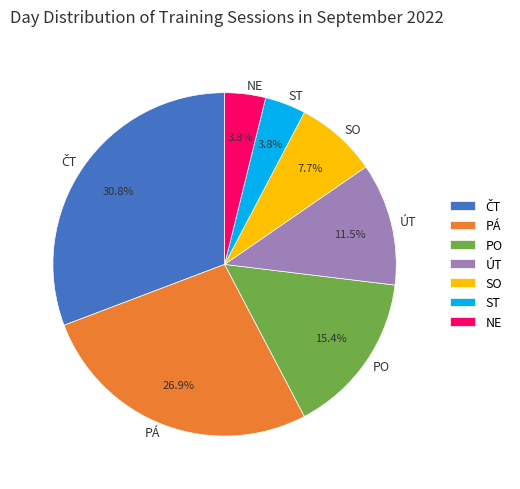

Is the sum of ST and PÁ greater than half?

No